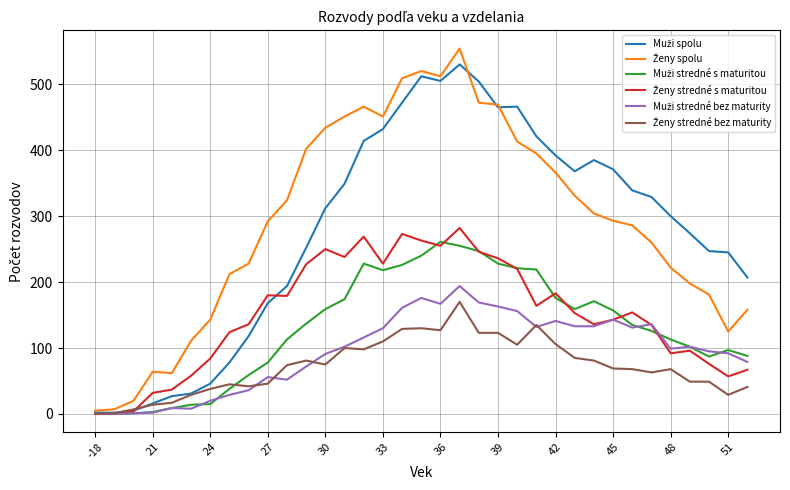

Does the chart display data point markers on the line(s)?

No